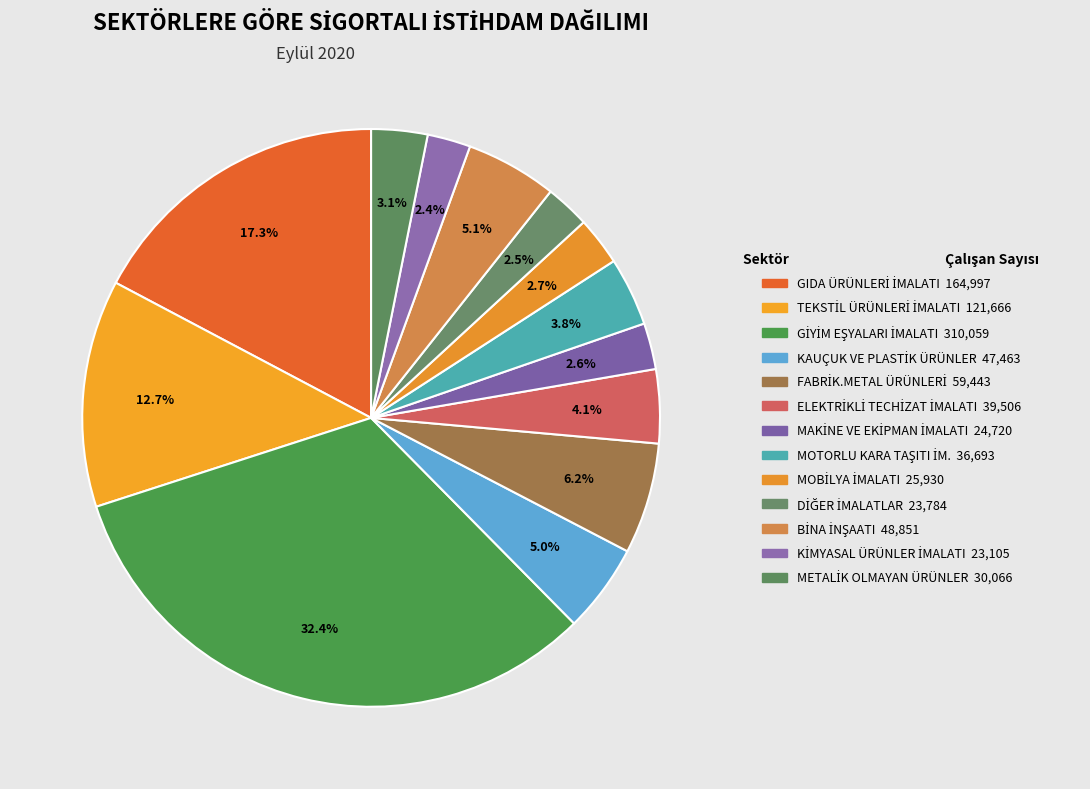

How many slices are in this pie chart?

13